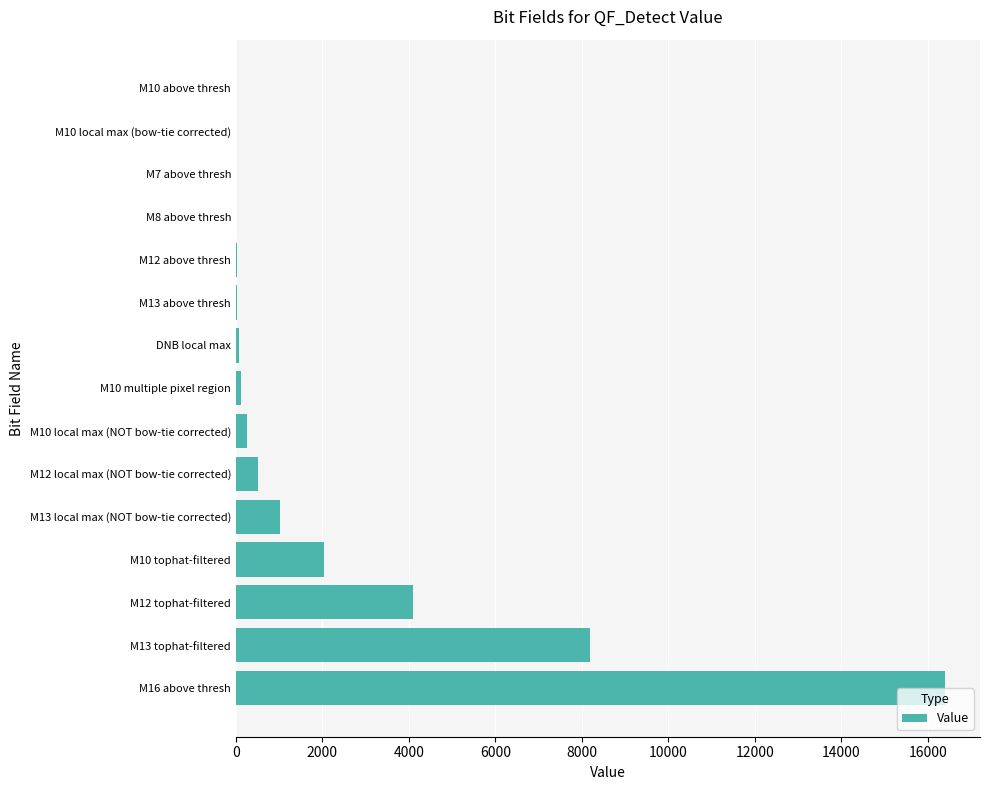

Which category has the highest value across all series?

M16 above thresh